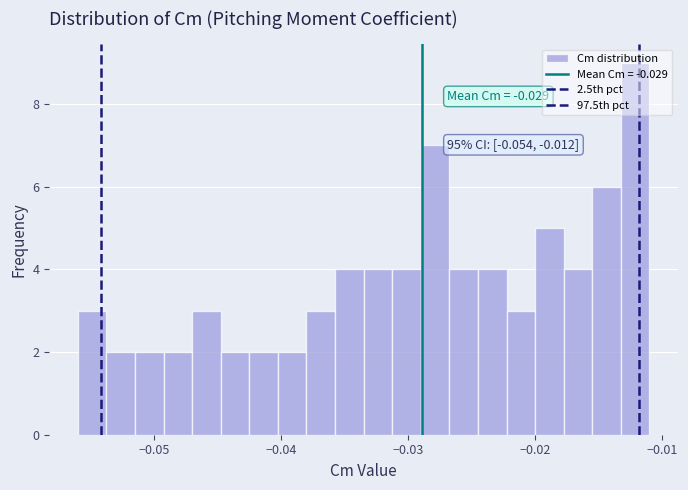

Read against the x-axis, roughly where is the centre of the tallest bar?

-0.012